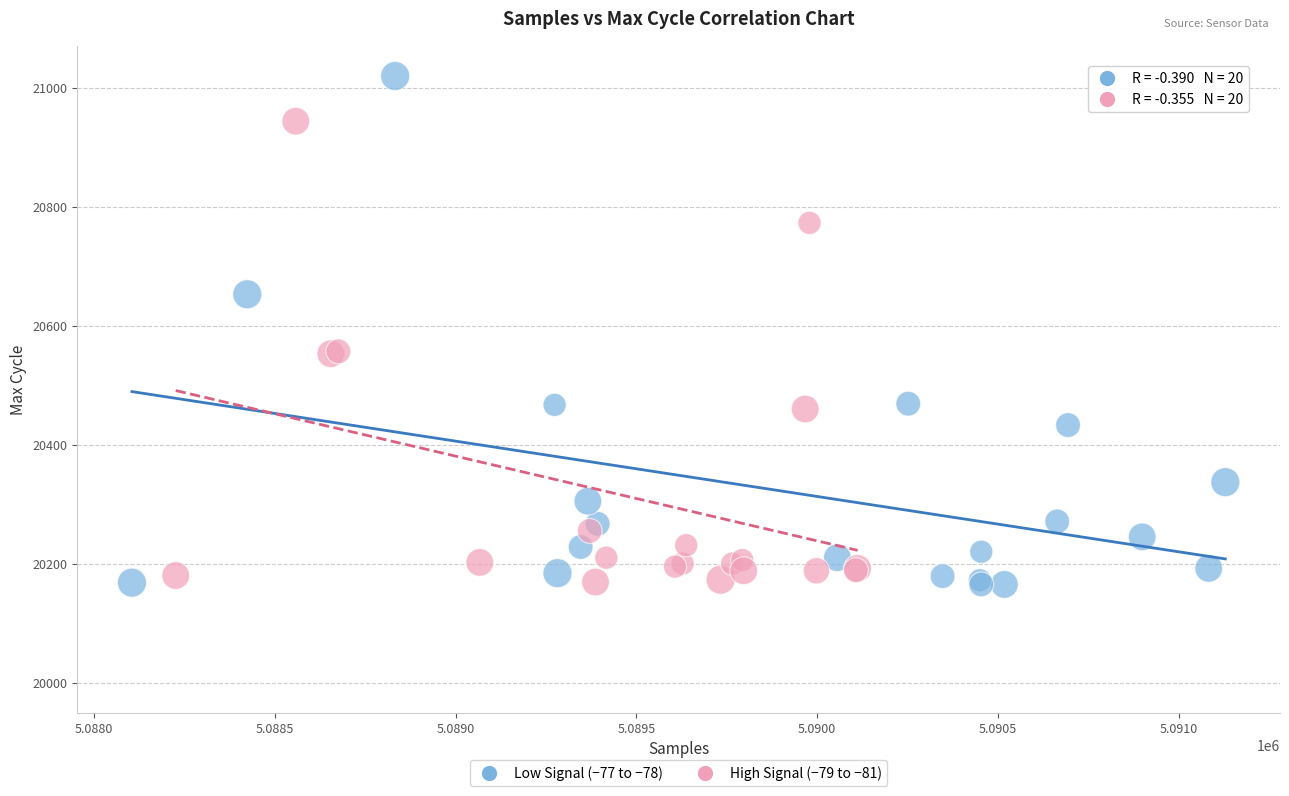

Which series has the largest Y range (max minus min)?

Low Signal (−77 to −78)